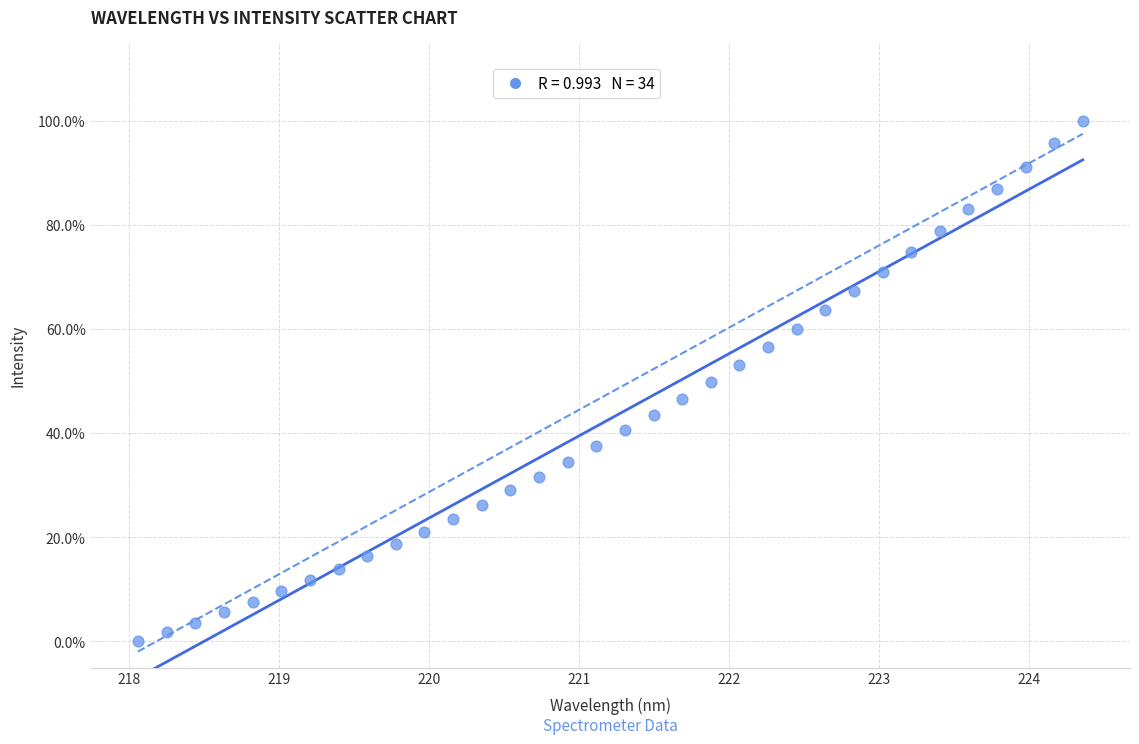

What is the range of Y values (max minus min)?

100.0